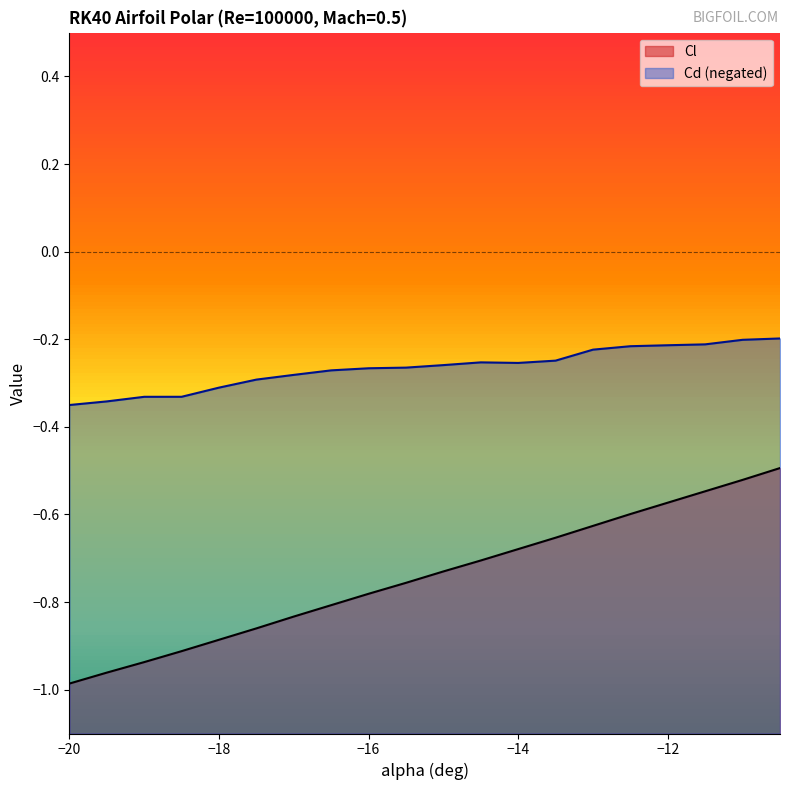

What is the label of the 20th point from the right?

-20